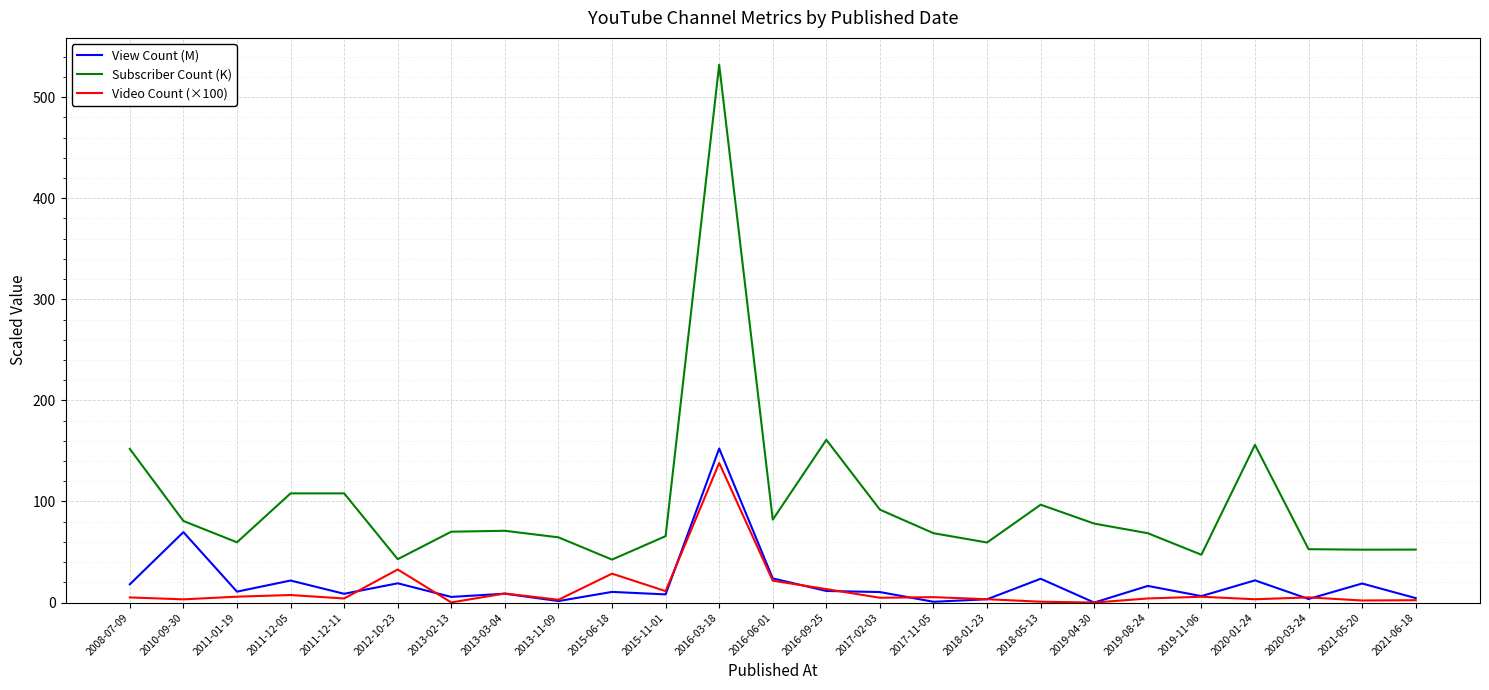

True or false: View Count (M) and Video Count (×100) cross at least once.

True